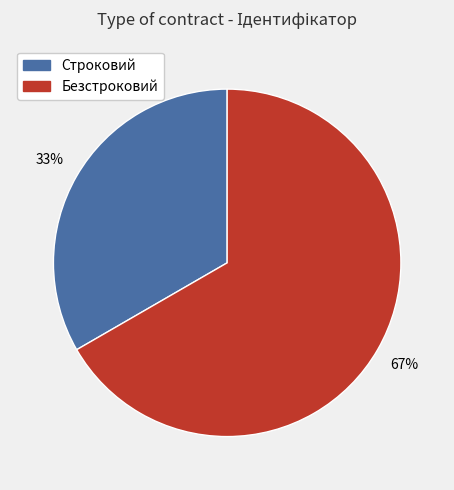

Between Безстроковий and Строковий, which is larger?

Безстроковий